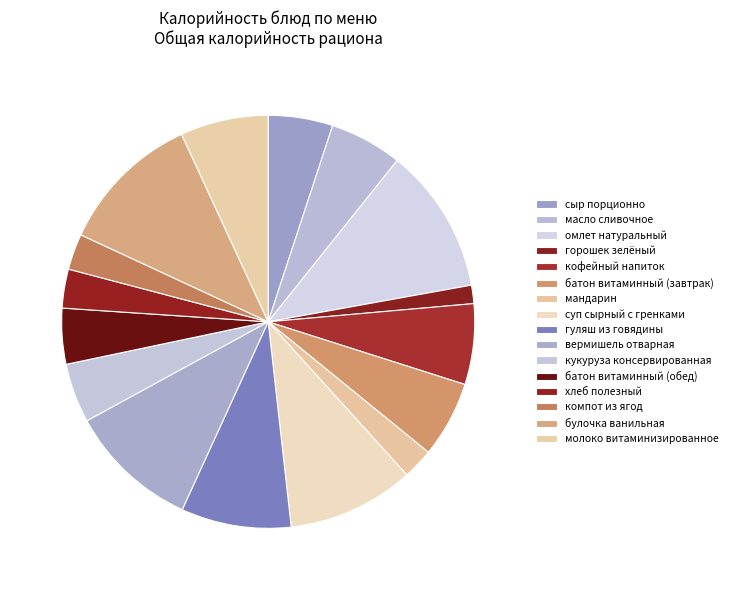

To the nearest percent, what portion does хлеб полезный represent?

3%